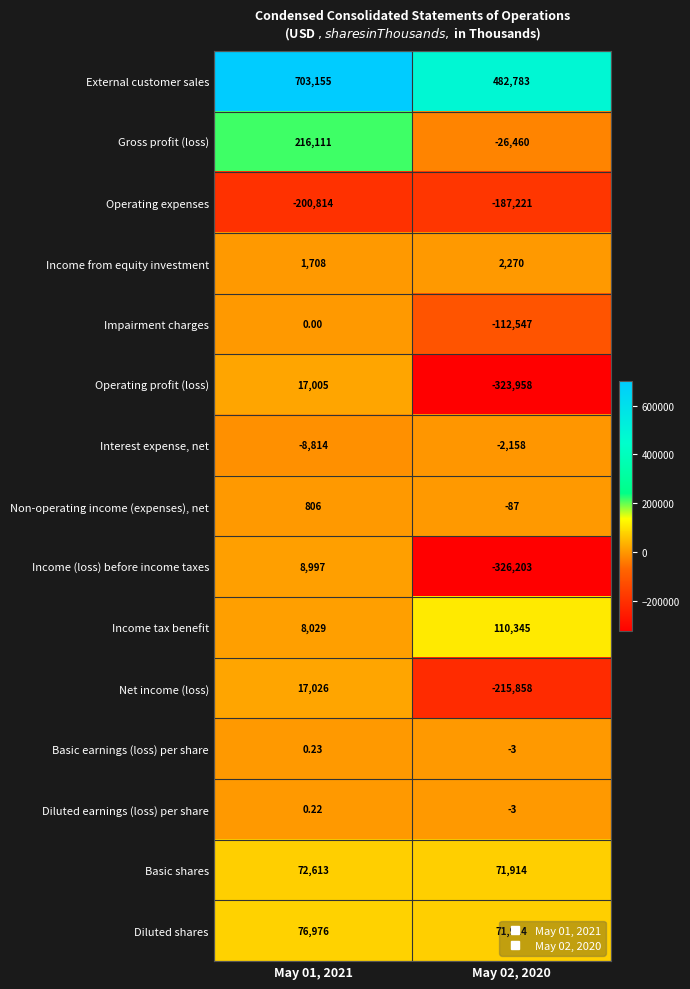

Which series has the largest total across all categories?

External customer sales